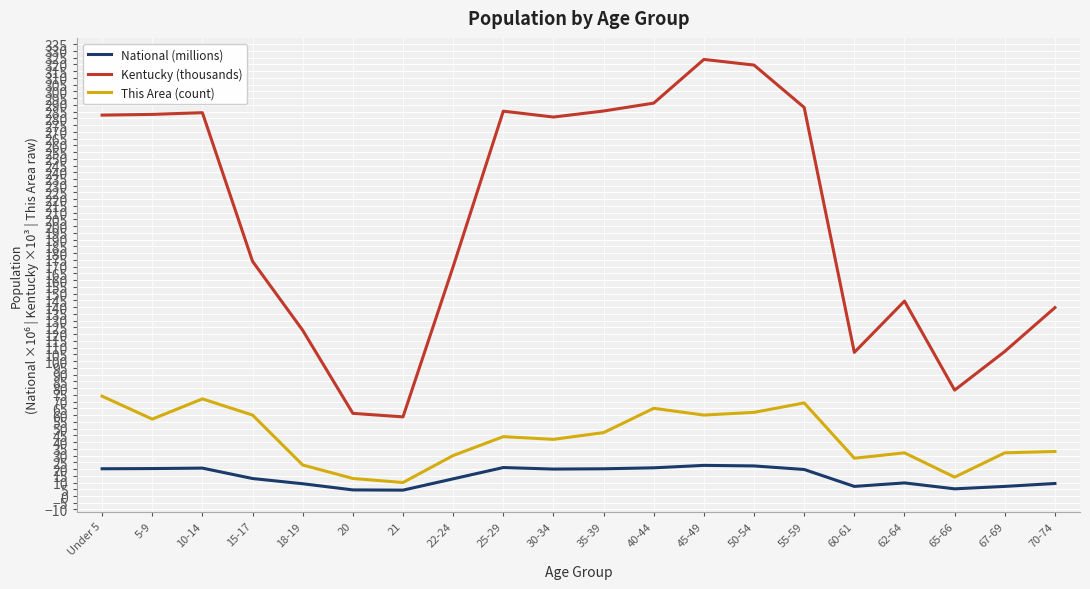

True or false: Kentucky (thousands) and National (millions) cross at least once.

False